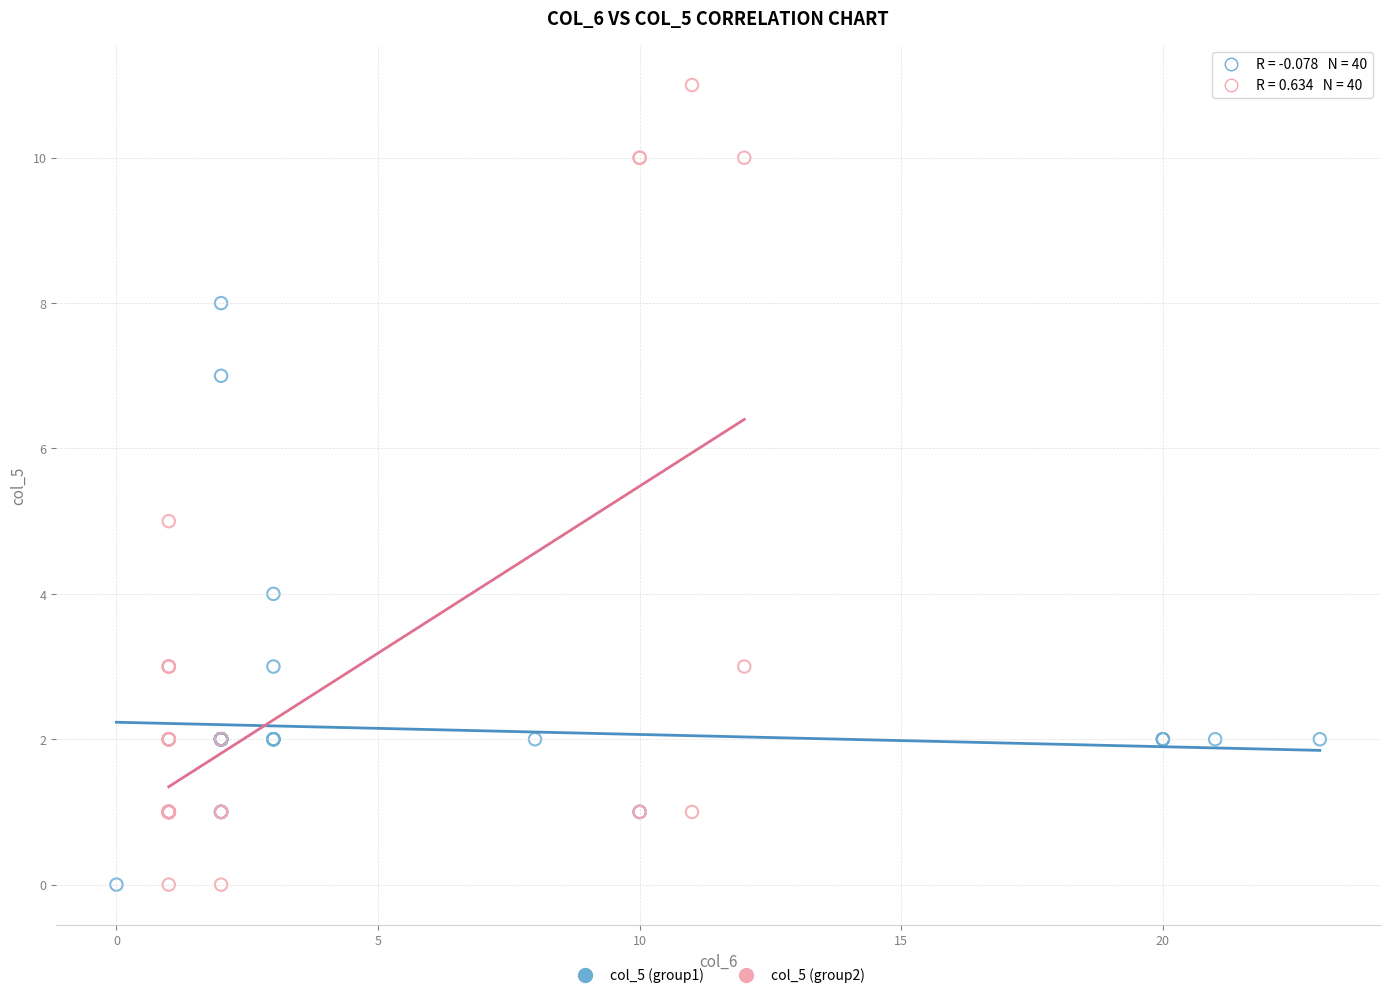

Which series has the widest spread of Y values?

col_5 (group2)